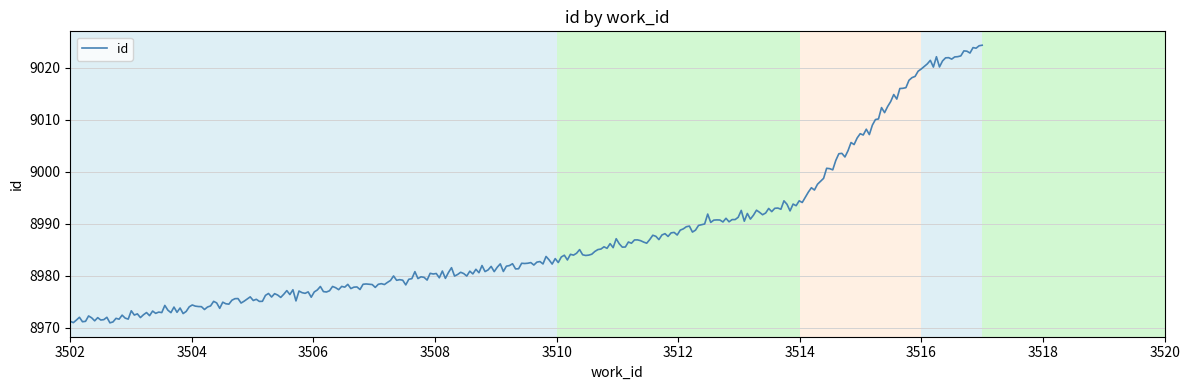

What is the difference between the maximum and minimum values?

53.4